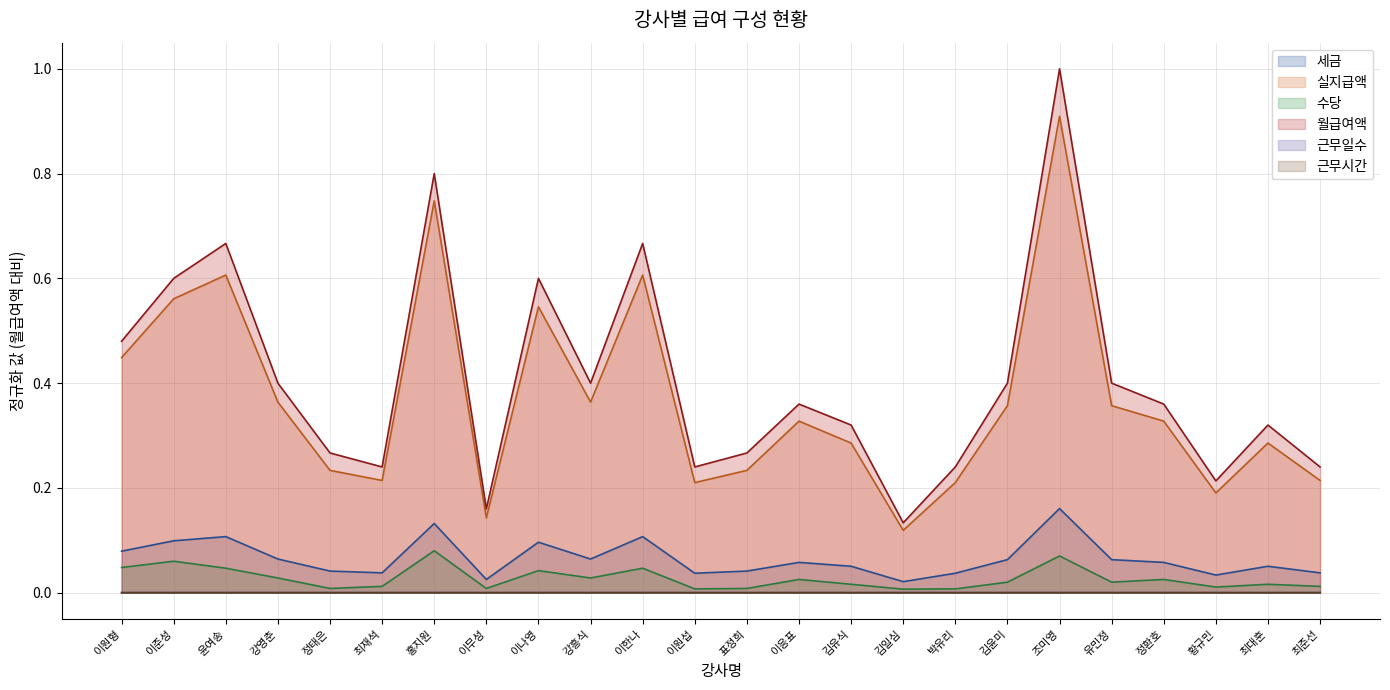

True or false: 근무일수 has more than 0 interior local peaks.

True